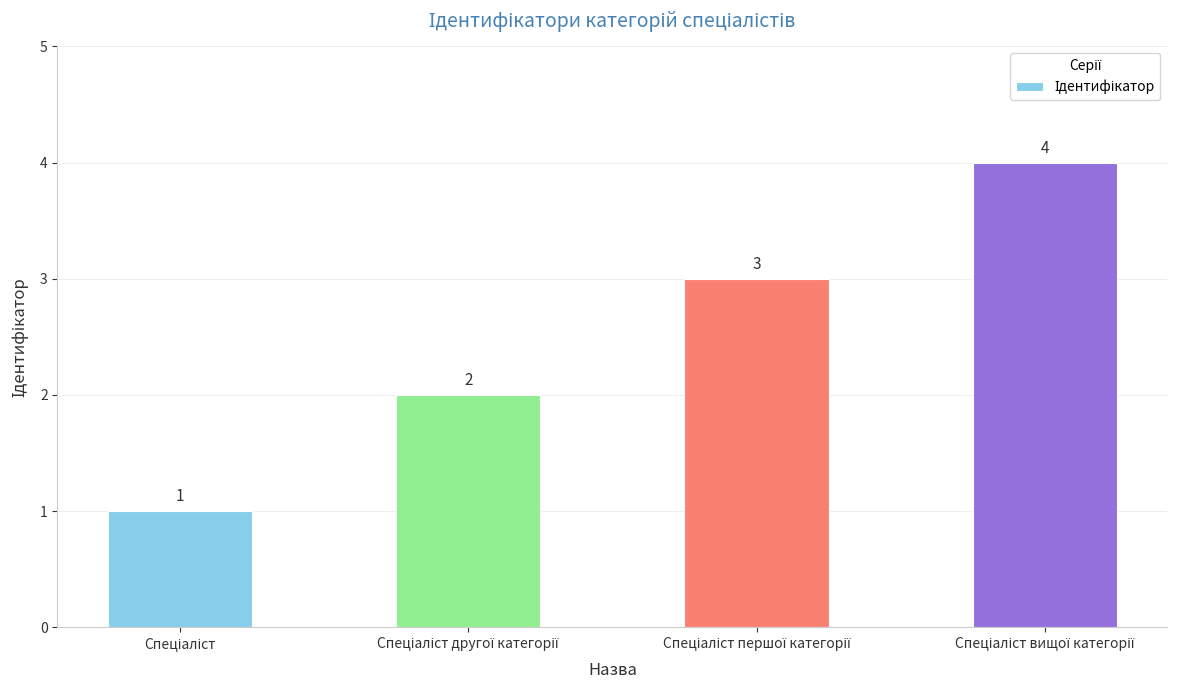

What is the value of the 4th bar from the left?

4